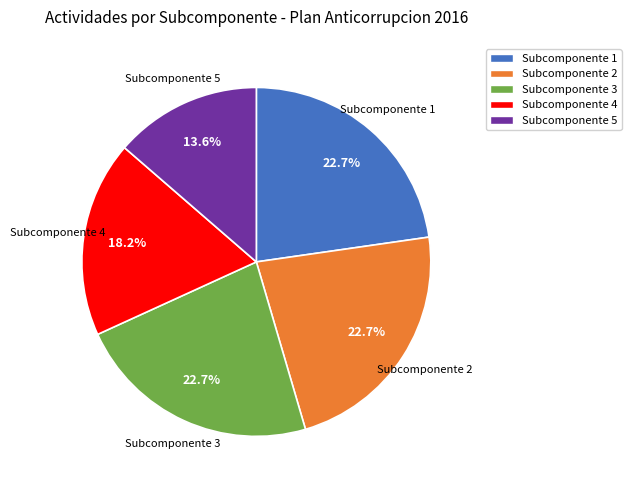

What percentage is the Subcomponente 3 slice, to the nearest percent?

23%